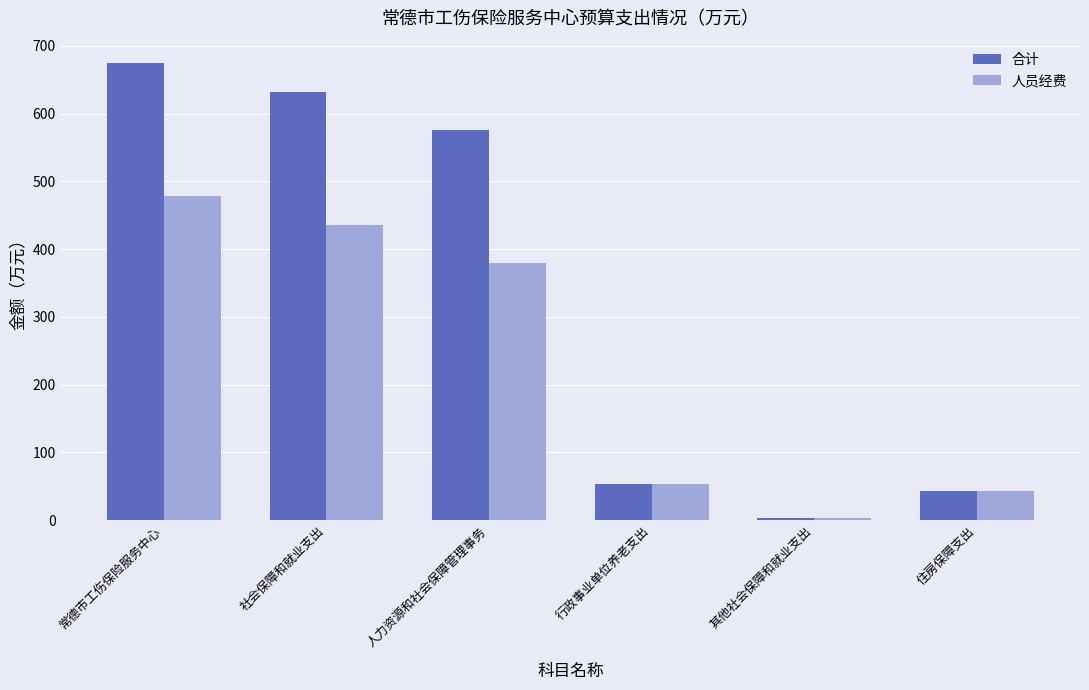

List the labels in order of 人员经费 value, largest first.

常德市工伤保险服务中心, 社会保障和就业支出, 人力资源和社会保障管理事务, 行政事业单位养老支出, 住房保障支出, 其他社会保障和就业支出